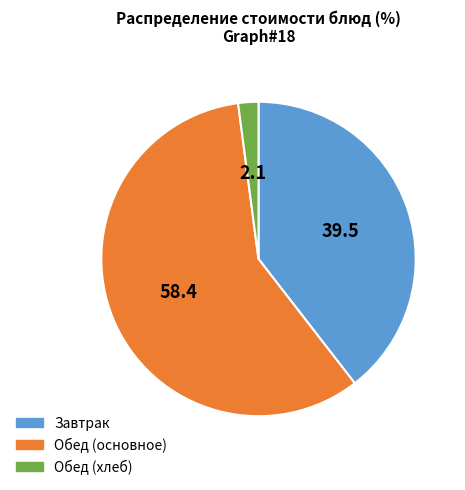

How many slices are in this pie chart?

3